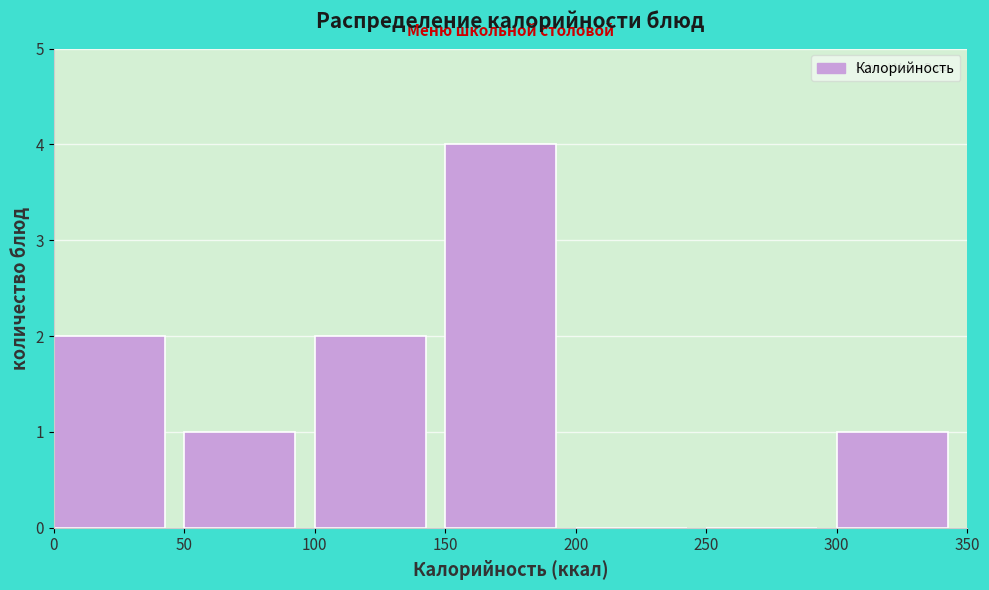

Reading left to right, list every bar in this chart as the range it spans on the x-axis followed by its height. The values are not printed on the chart, so give them approximately, as read against the axis.

0 to 50: 2
50 to 100: 1
100 to 150: 2
150 to 200: 4
200 to 250: 0
250 to 300: 0
300 to 350: 1